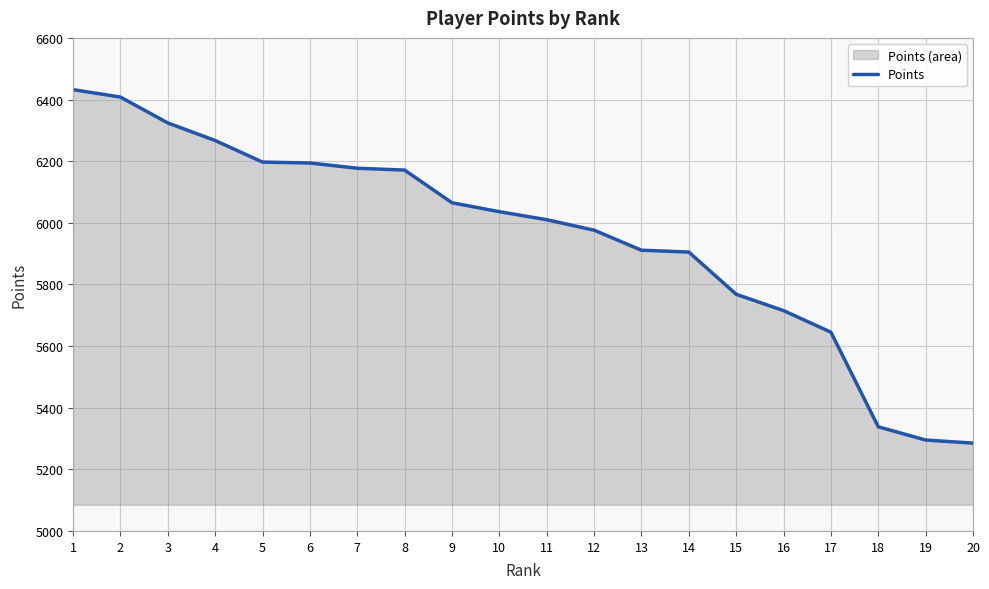

How many data points does each series have?

20